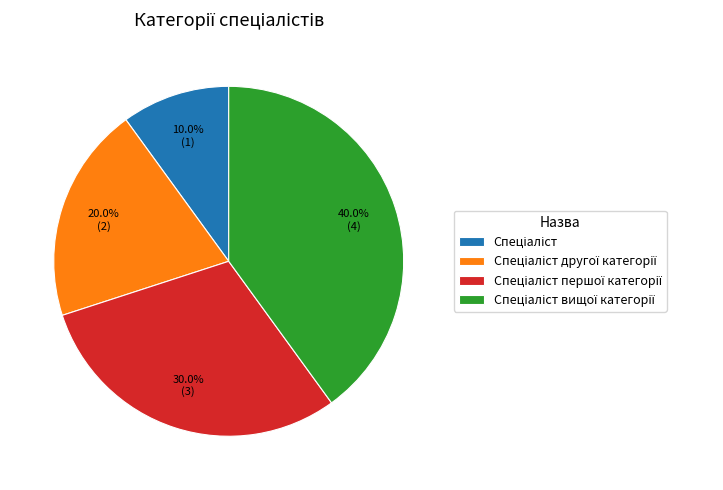

Does any single category account for the majority?

No